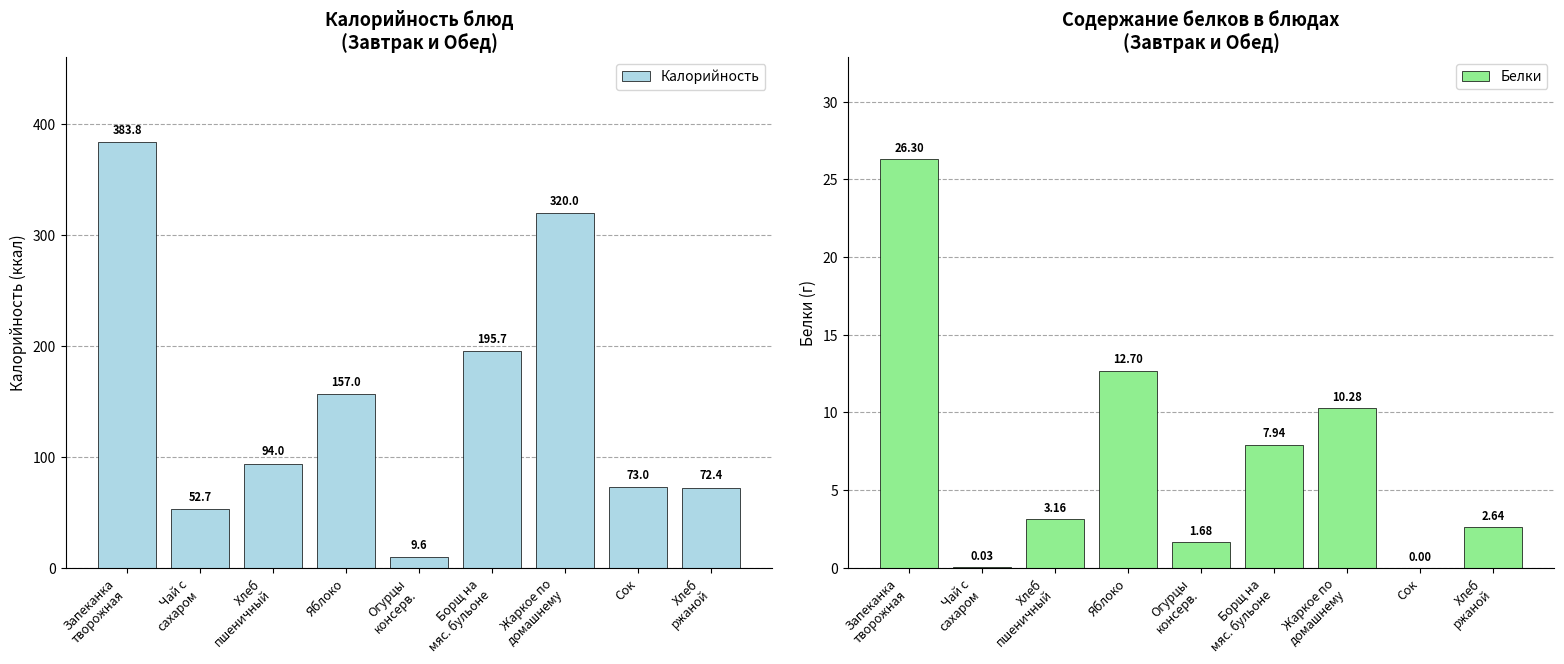

What position from the left is Хлеб
ржаной?

9